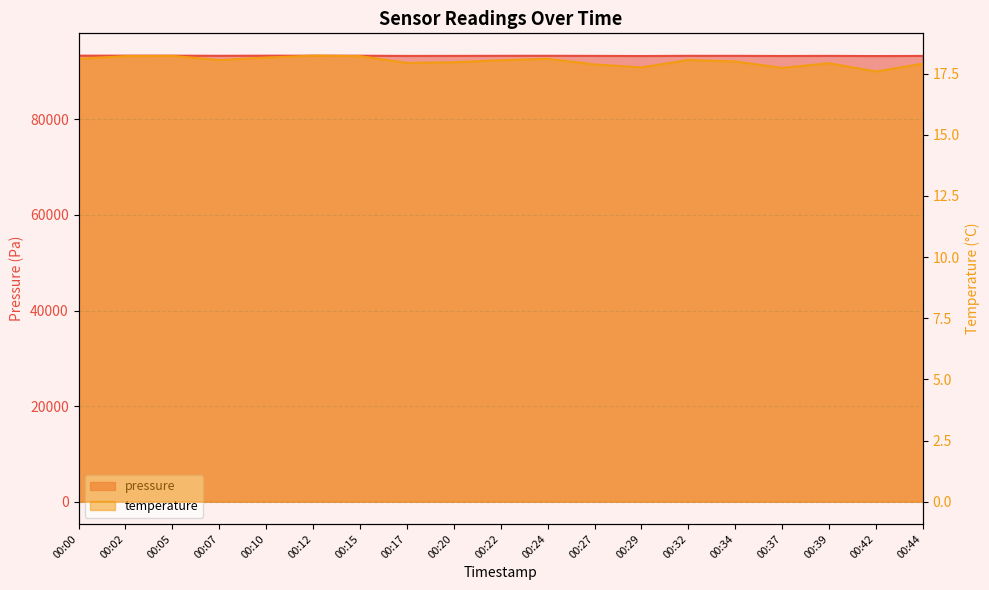

At which label does temperature reach its minimum?

00:42